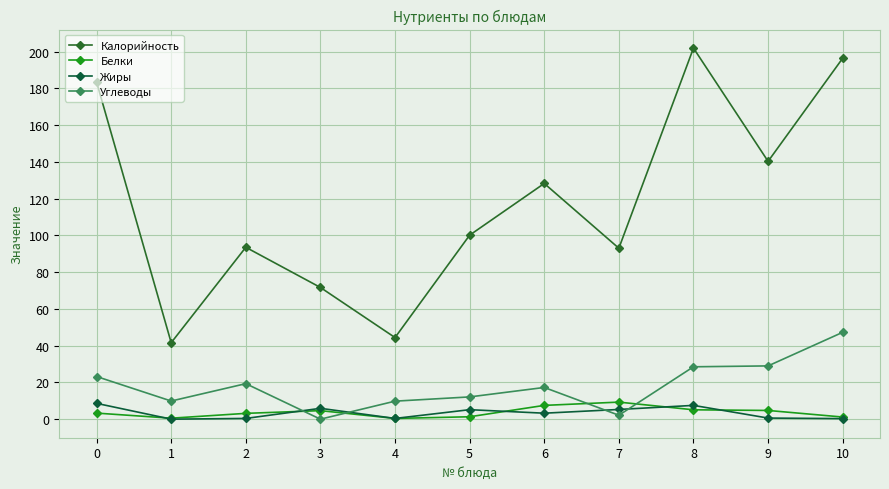

After their last crossing, which series has the higher values: Белки or Жиры?

Белки